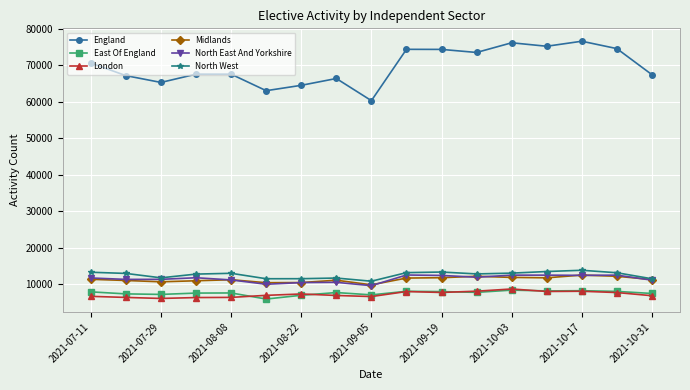

What is the greatest value displayed?

76615